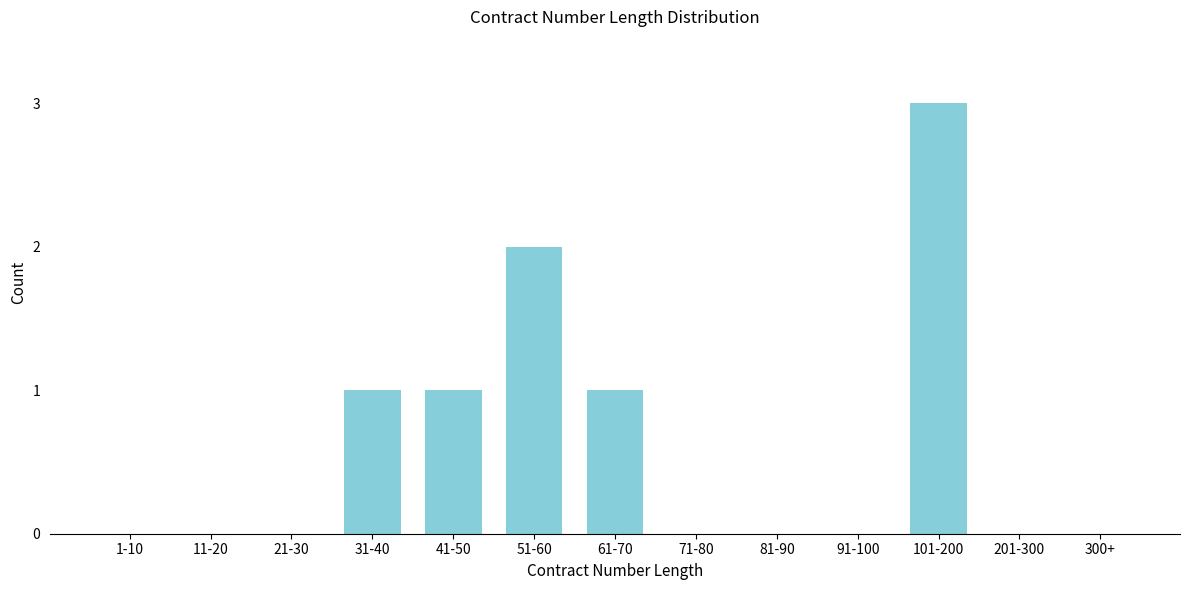

Reading right to left, extract all data points from this chart.

300+=0	201-300=0	101-200=3	91-100=0	81-90=0	71-80=0	61-70=1	51-60=2	41-50=1	31-40=1	21-30=0	11-20=0	1-10=0